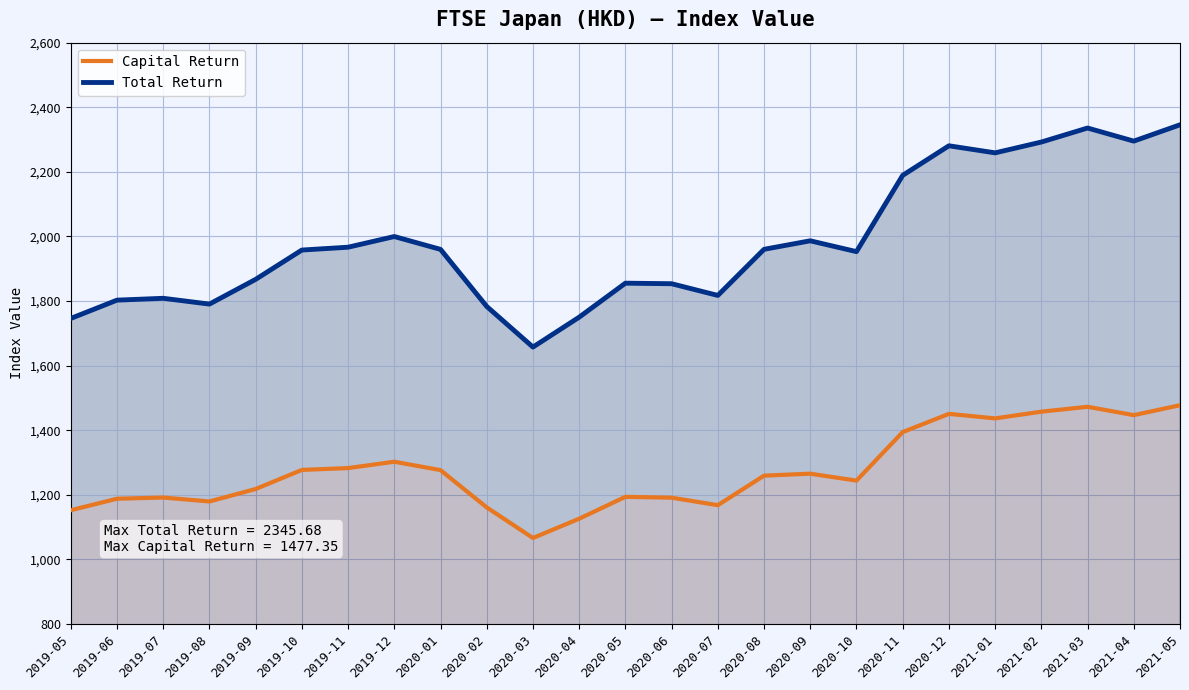

Reading left to right, list all the values displayed in this chart.

Capital Return: 2019-05=1152.2	2019-06=1187.8	2019-07=1191.5	2019-08=1179.3	2019-09=1217.9	2019-10=1277.0	2019-11=1282.7	2019-12=1302.3	2020-01=1276.4	2020-02=1160.9	2020-03=1066.3	2020-04=1125.9	2020-05=1193.7	2020-06=1191.0	2020-07=1167.8	2020-08=1259.3	2020-09=1265.3	2020-10=1243.9	2020-11=1394.1	2020-12=1450.6	2021-01=1436.5	2021-02=1457.3	2021-03=1472.5	2021-04=1446.7	2021-05=1477.3
Total Return: 2019-05=1746.1	2019-06=1802.7	2019-07=1808.4	2019-08=1790.5	2019-09=1867.1	2019-10=1957.8	2019-11=1966.6	2019-12=1999.7	2020-01=1959.9	2020-02=1783.2	2020-03=1657.4	2020-04=1749.9	2020-05=1855.2	2020-06=1853.6	2020-07=1817.3	2020-08=1960.1	2020-09=1986.5	2020-10=1952.9	2020-11=2189.1	2020-12=2280.7	2021-01=2258.8	2021-02=2292.3	2021-03=2335.7	2021-04=2295.2	2021-05=2345.7